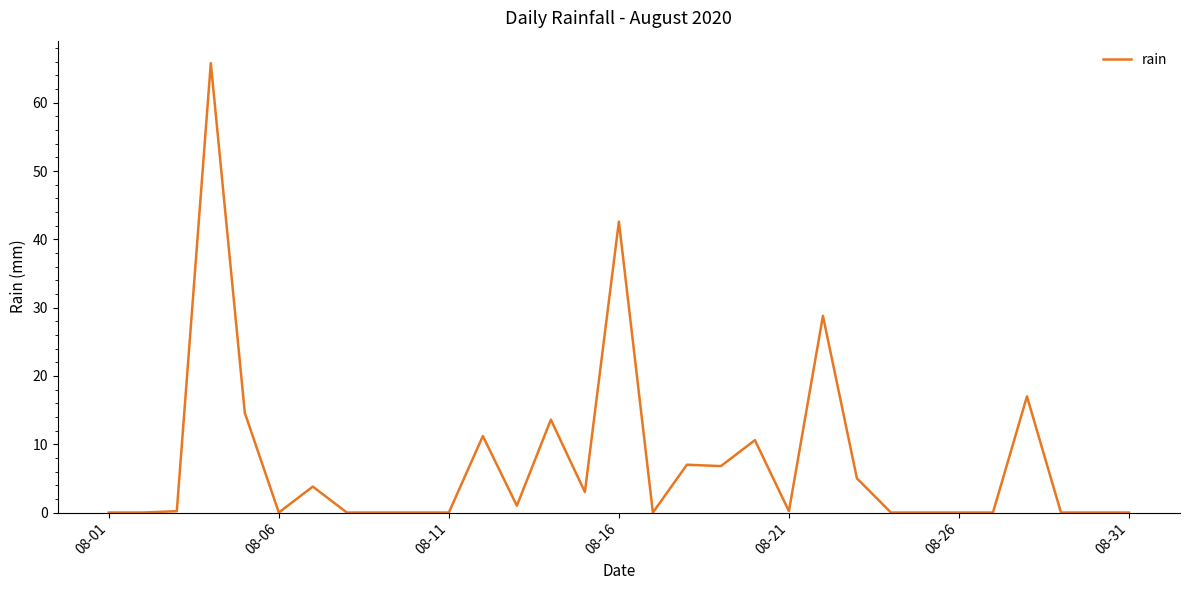

What is the maximum value shown in the chart?

65.8